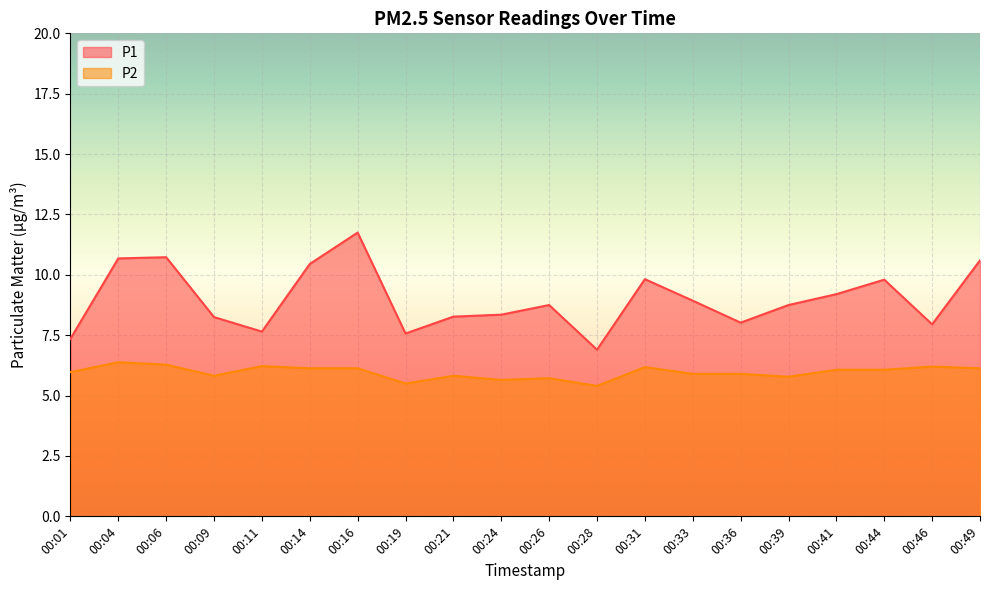

What is the highest value of the P2 series?

6.4